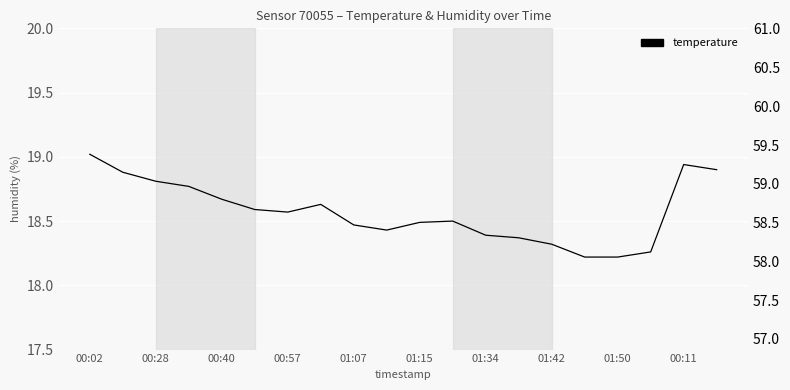

True or false: there are more than 1 points higher than both neighbors.

True